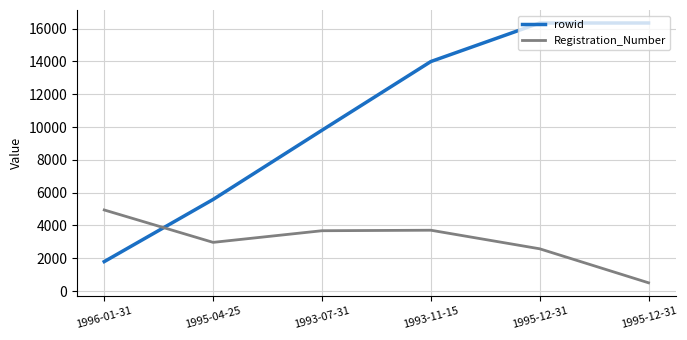

Is it true that Registration_Number equals 1933 at 1993-11-15?

False